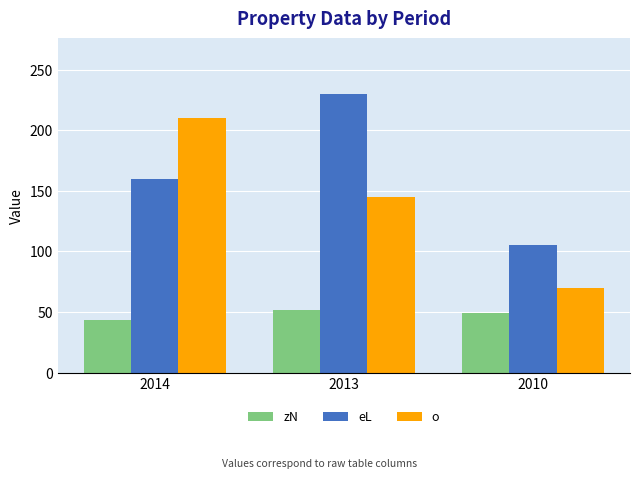

What is the spread (max minus min) of values at 2010?

56